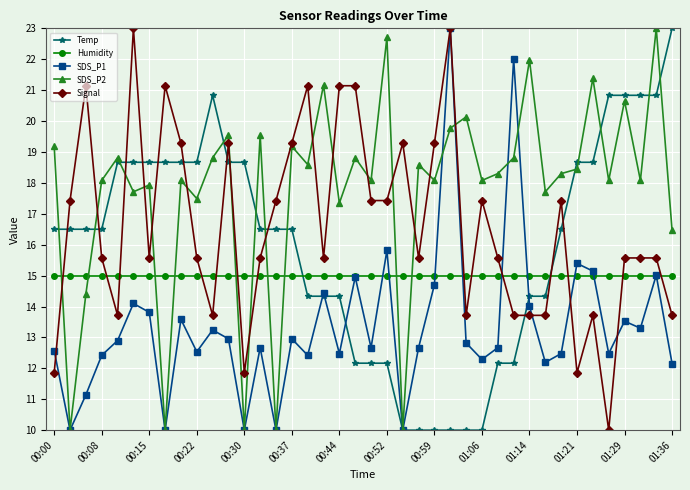

What is the lowest value of the SDS_P2 series?

10.0